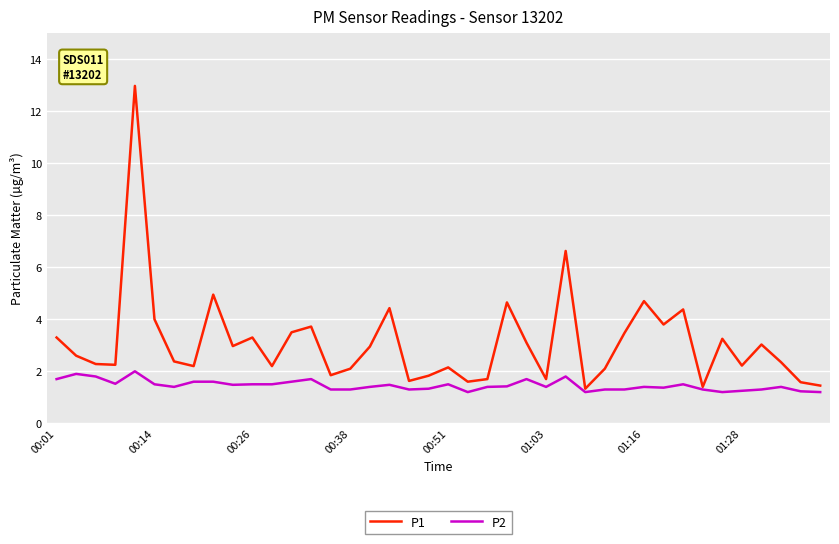

List the series in order of their peak value, lowest first.

P2, P1